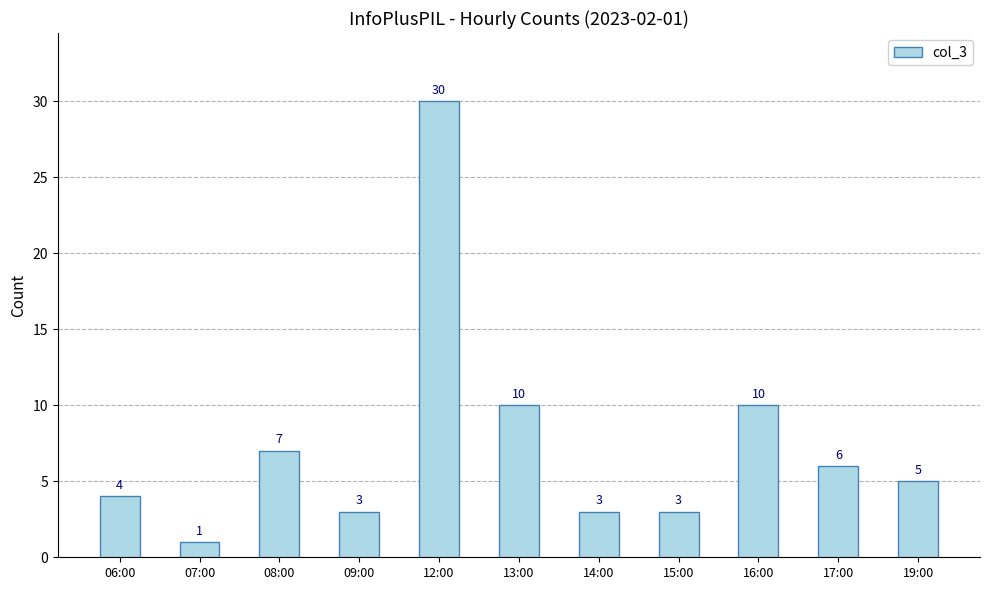

Reading right to left, transcribe all the data shown in this chart.

19:00=5	17:00=6	16:00=10	15:00=3	14:00=3	13:00=10	12:00=30	09:00=3	08:00=7	07:00=1	06:00=4